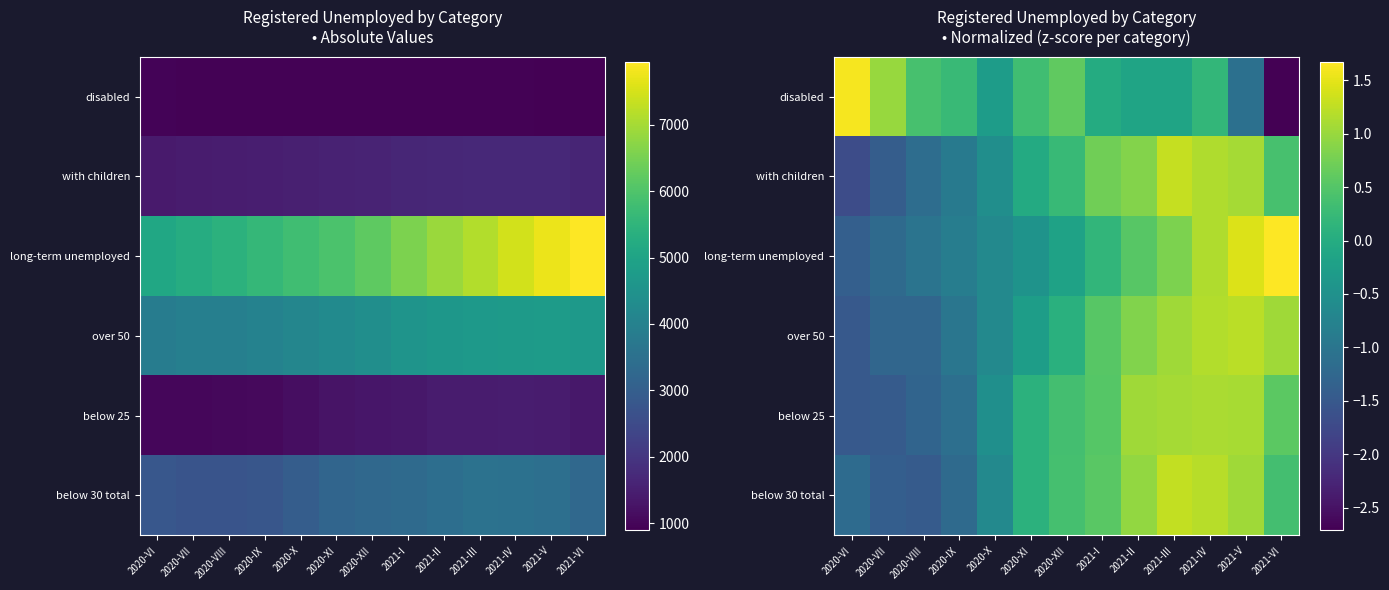

The value of below 25 at 2021-IV is 1.1. True or false?

True